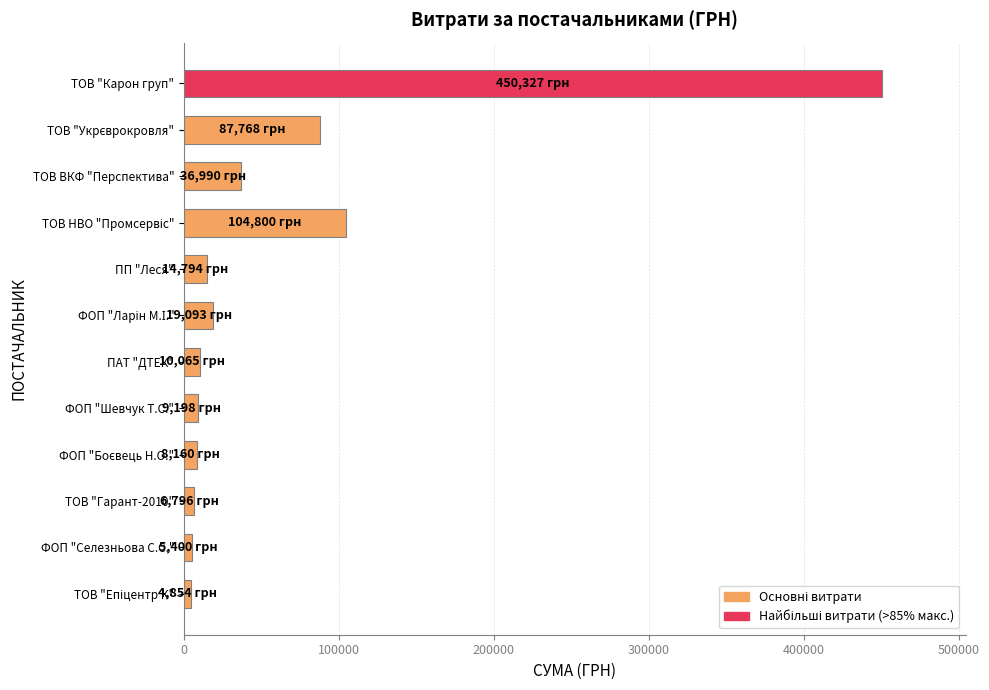

What is the value of the 3rd bar from the top?

36990.0